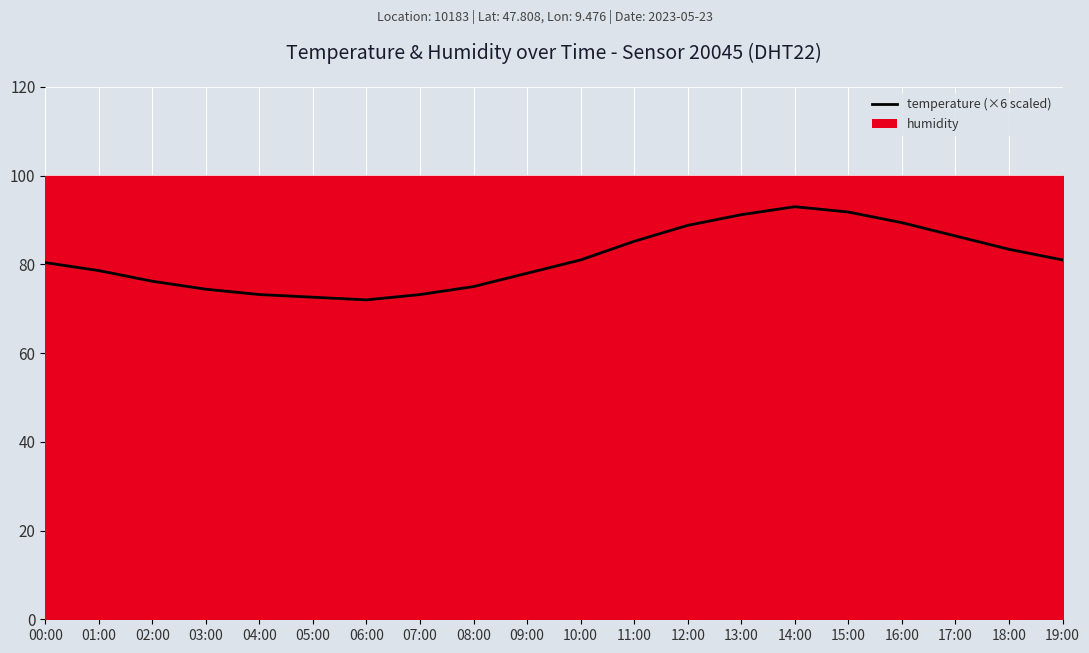

Where is the data nearest to the value 82?

10:00